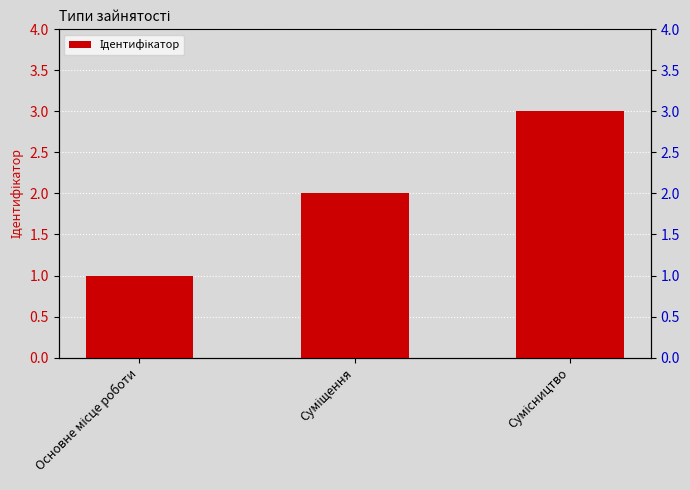

How many bars are there in total?

3